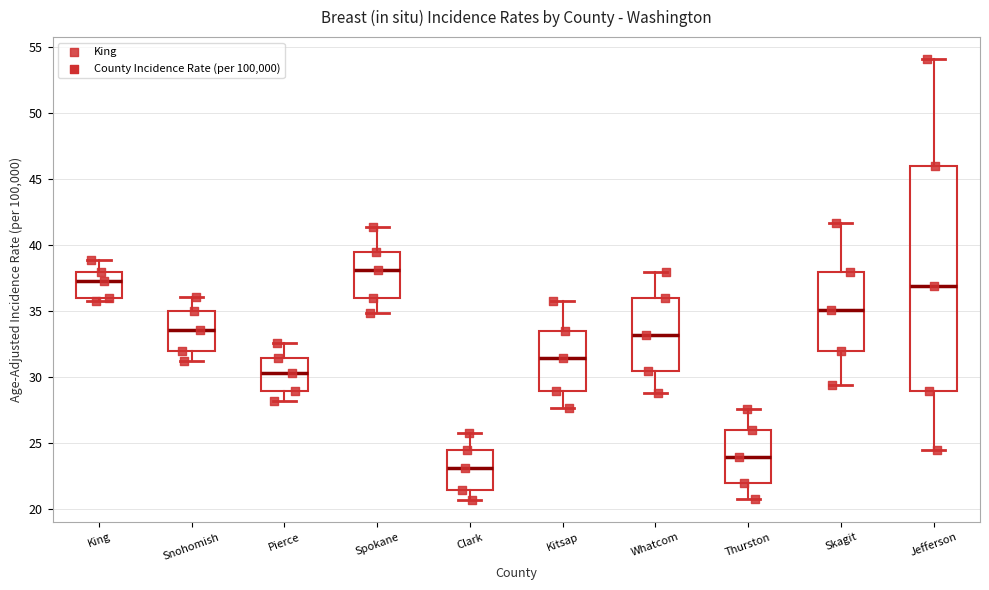

Reading left to right, read every box against the y-axis: the position of its median line, the range the box covers, and the ends of its whiskers. The values are not printed on the chart, so give them approximately, as read against the axis.

King: median 37.5, box 36.0 to 38.0, whiskers 36.0 (just below the box's lower edge) to 39.0
Snohomish: median 33.5, box 32.0 to 35.0, whiskers 31.0 to 36.0
Pierce: median 30.5, box 29.0 to 31.5, whiskers 28.0 to 32.5
Spokane: median 38.0, box 36.0 to 39.5, whiskers 35.0 to 41.5
Clark: median 23.0, box 21.5 to 24.5, whiskers 20.5 to 26.0
Kitsap: median 31.5, box 29.0 to 33.5, whiskers 27.5 to 36.0
Whatcom: median 33.0, box 30.5 to 36.0, whiskers 29.0 to 38.0
Thurston: median 24.0, box 22.0 to 26.0, whiskers 21.0 to 27.5
Skagit: median 35.0, box 32.0 to 38.0, whiskers 29.5 to 41.5
Jefferson: median 37.0, box 29.0 to 46.0, whiskers 24.5 to 54.0